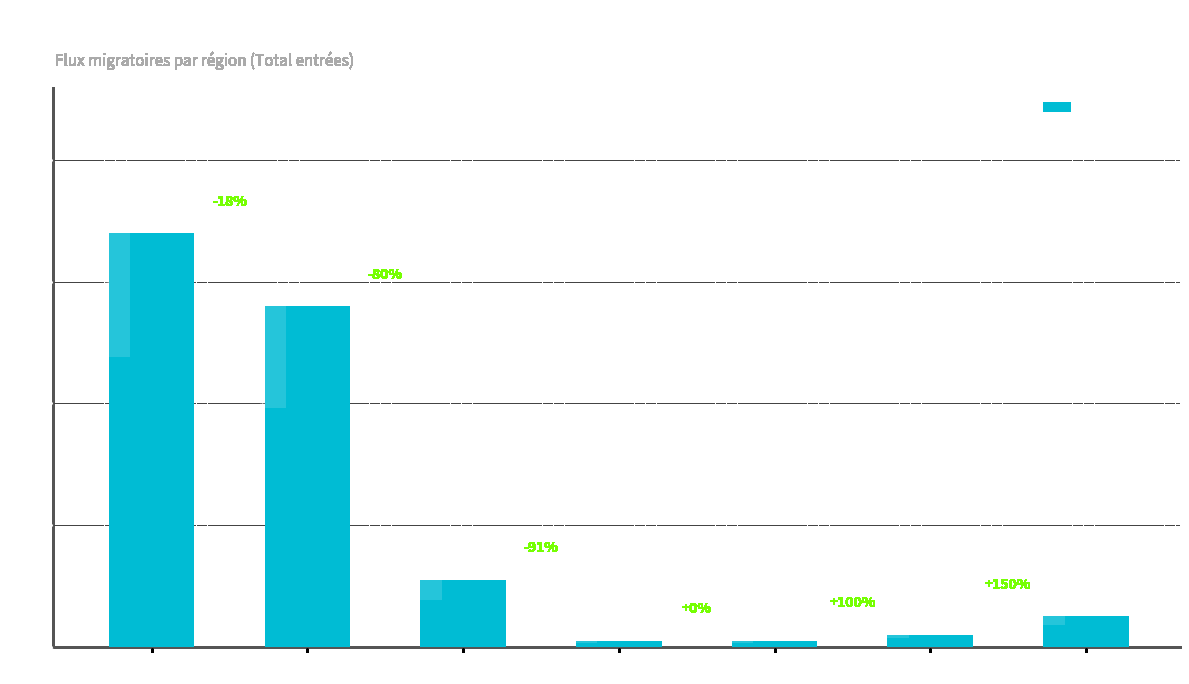

Which category has the lowest value across all series?

UE-2